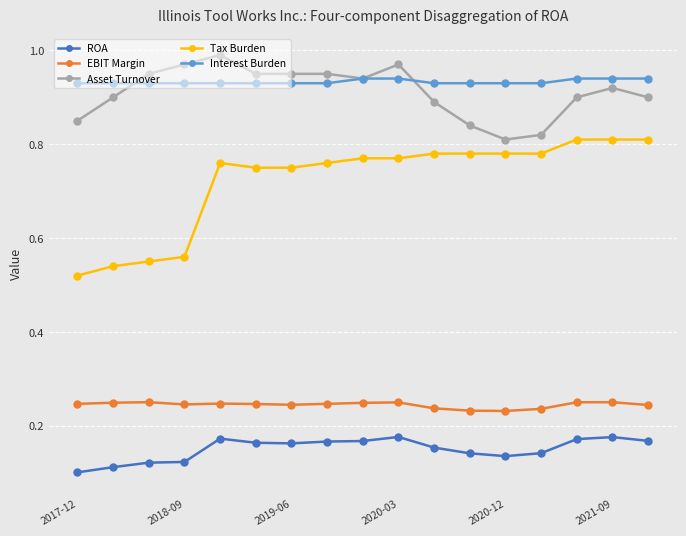

True or false: Tax Burden and Interest Burden intersect in this chart.

False